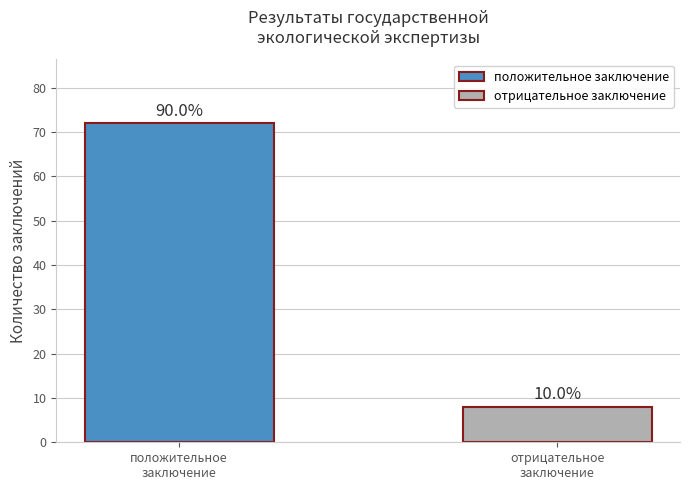

What is the value of the 1st bar from the left?

72